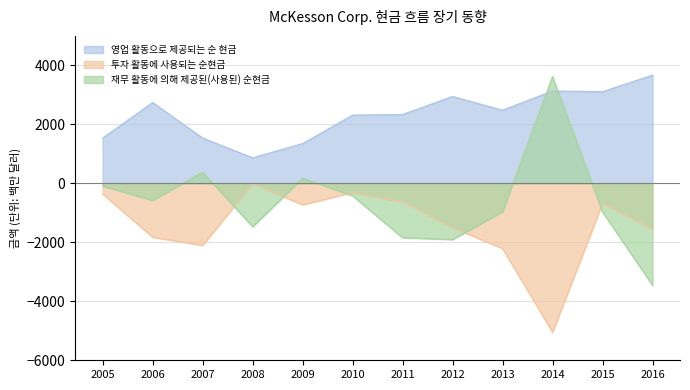

What is the value of the 재무 활동에 의해 제공된(사용된) 순현금 point at the 8th from the left?

-1905